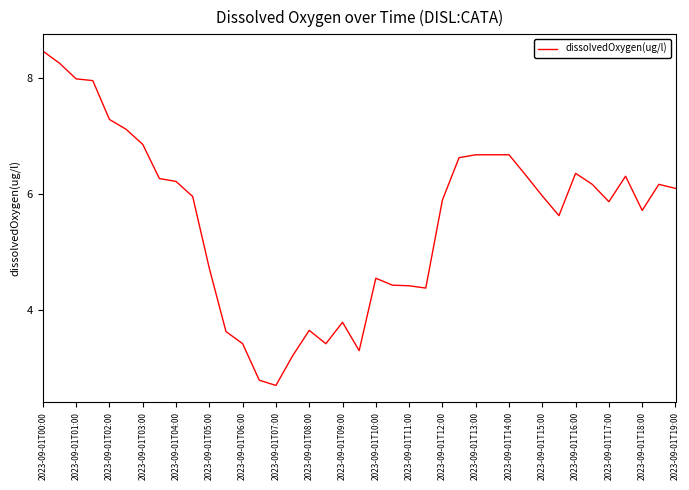

What is the smallest value displayed?

2.7